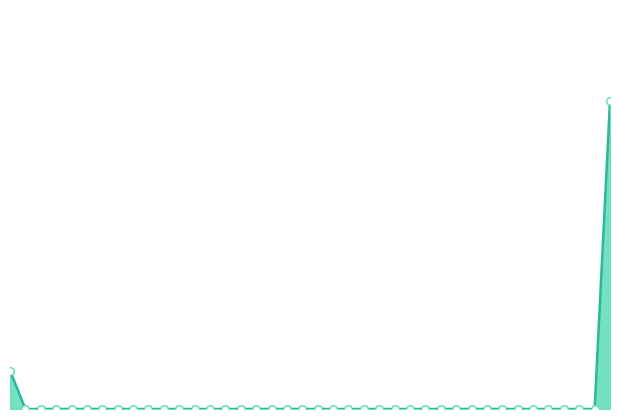

How many lines are shown in the chart?

1